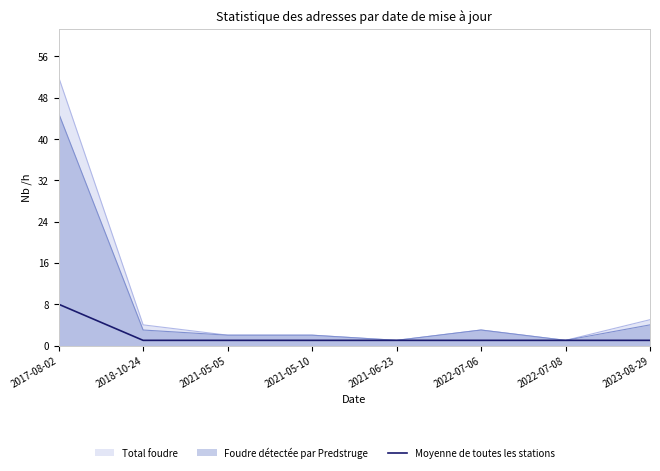

The Total foudre series shows 52 at 2017-08-02. True or false?

True